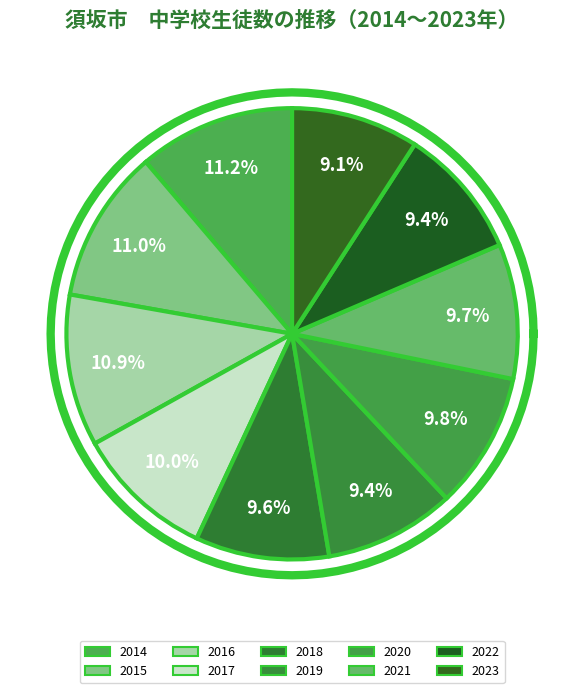

What is the largest slice in the pie chart?

2014